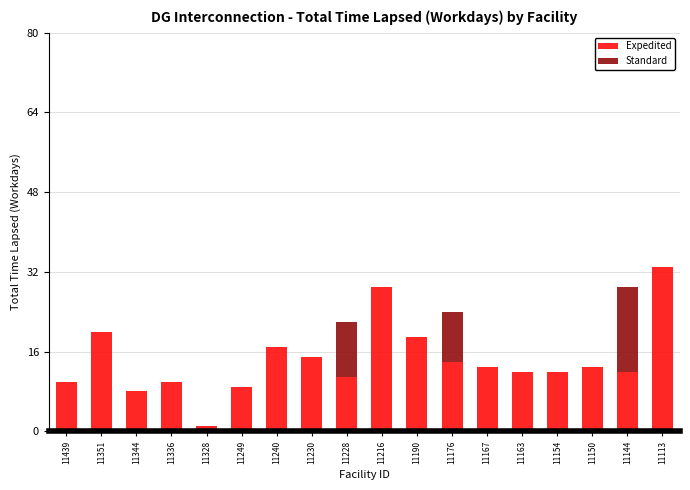

The Expedited series shows 1 at 11328. True or false?

True